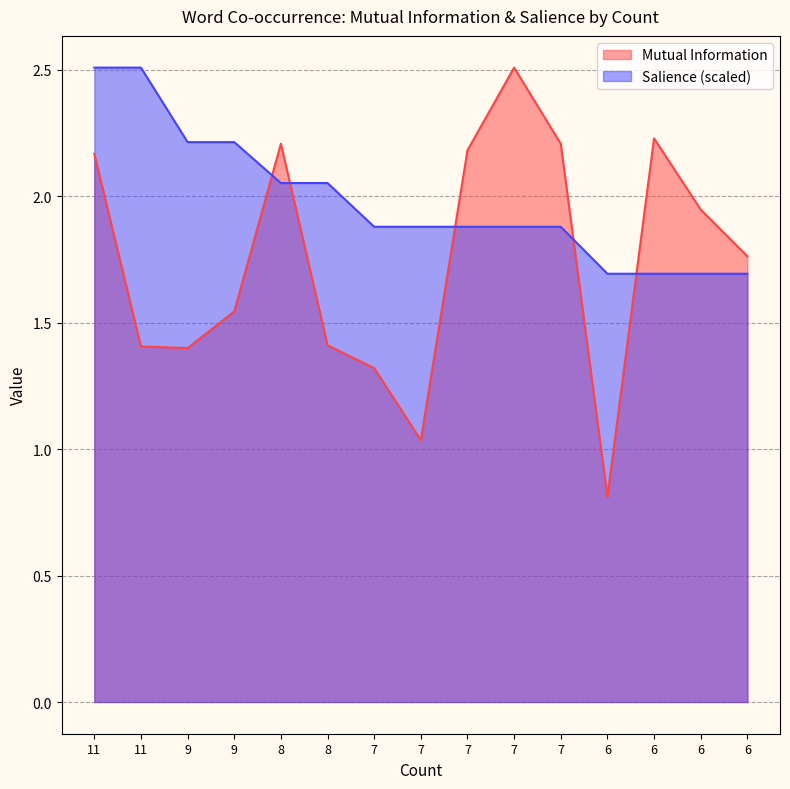

What is the sum of all Salience values?

29.7